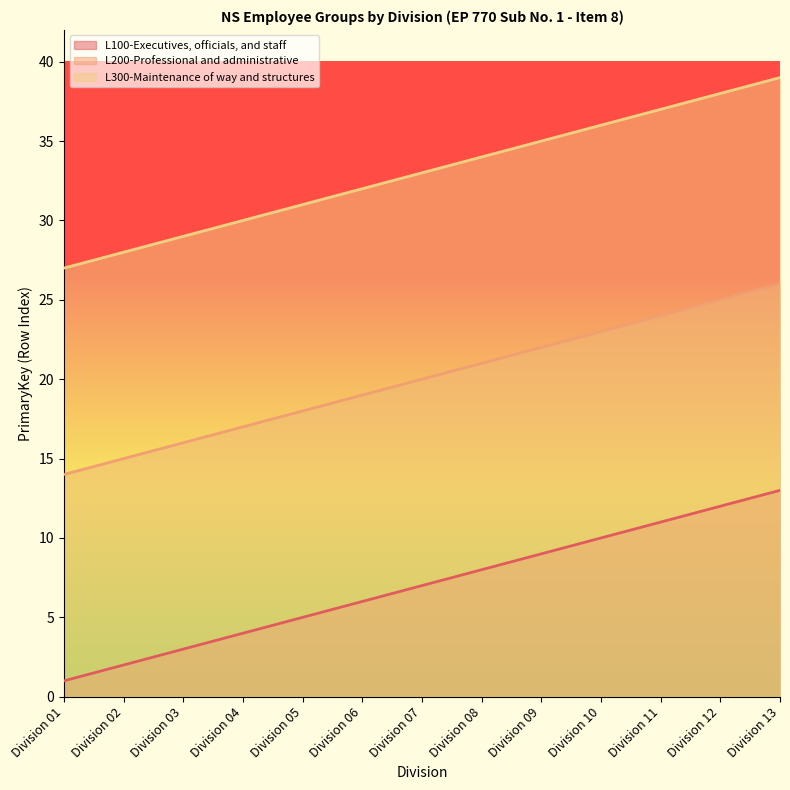

What is the value of the L100-Executives, officials, and staff point at the 7th from the left?

7